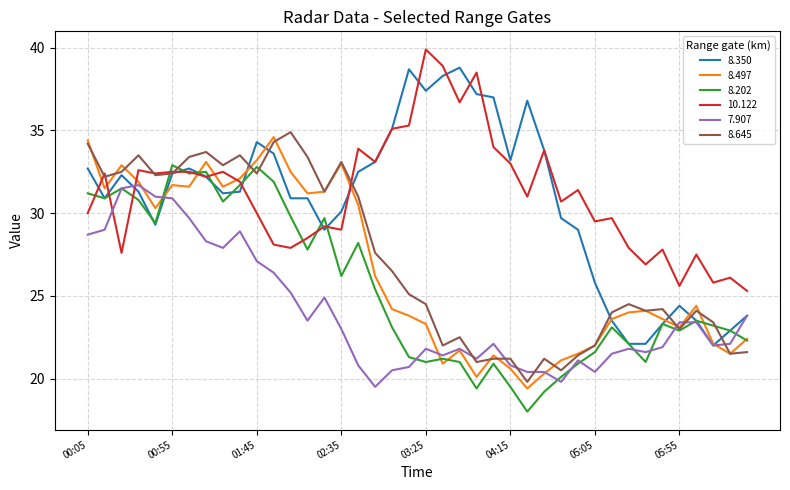

What is the smallest value displayed?

18.0